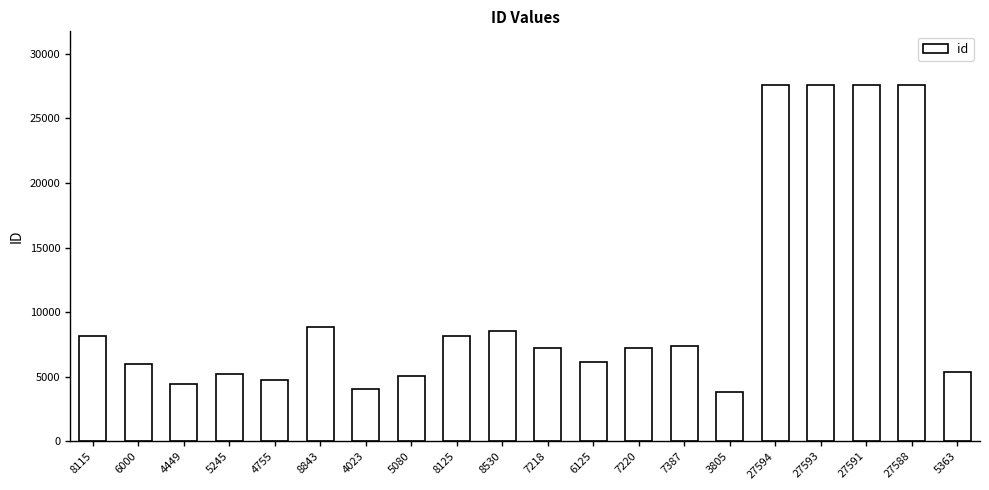

The value at 27588 is 27588. True or false?

True